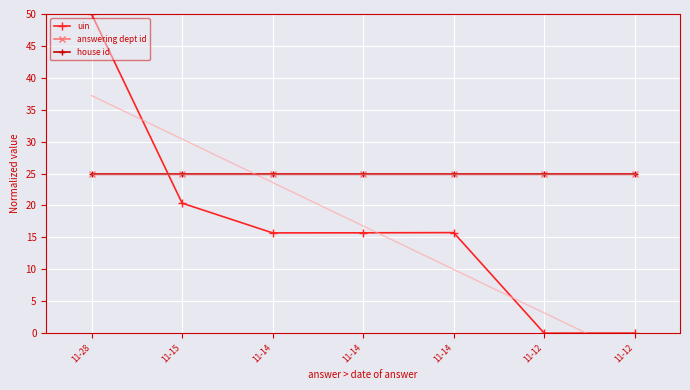

Reading left to right, list all the values displayed in this chart.

uin: 11-28=50.0	11-15=20.4	11-14=15.7	11-14=15.7	11-14=15.8	11-12=0.0	11-12=0.0
answering dept id: 11-28=25.0	11-15=25.0	11-14=25.0	11-14=25.0	11-14=25.0	11-12=25.0	11-12=25.0
house id: 11-28=25.0	11-15=25.0	11-14=25.0	11-14=25.0	11-14=25.0	11-12=25.0	11-12=25.0